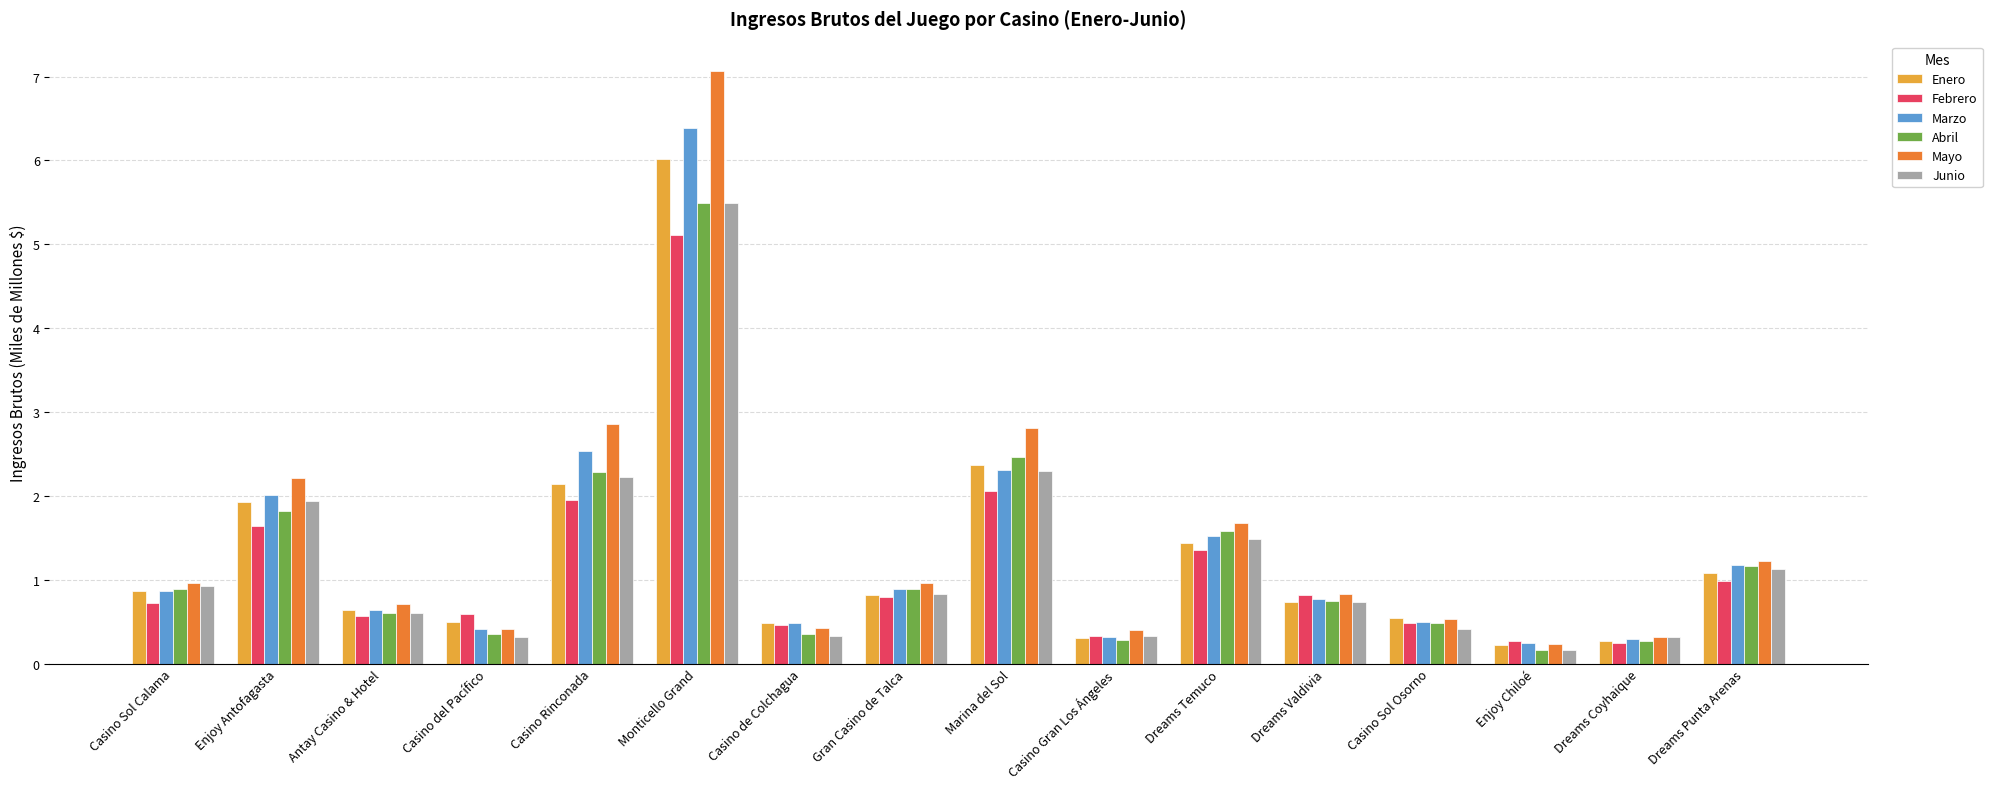

At which label does Mayo reach its minimum?

Enjoy Chiloé